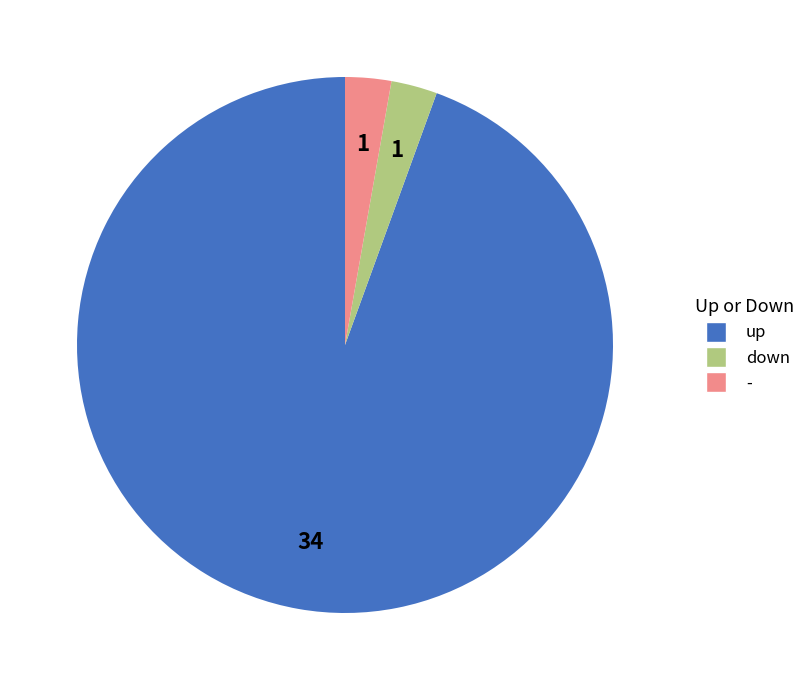

Approximately how many times larger is the value at up compared to -?

34.0